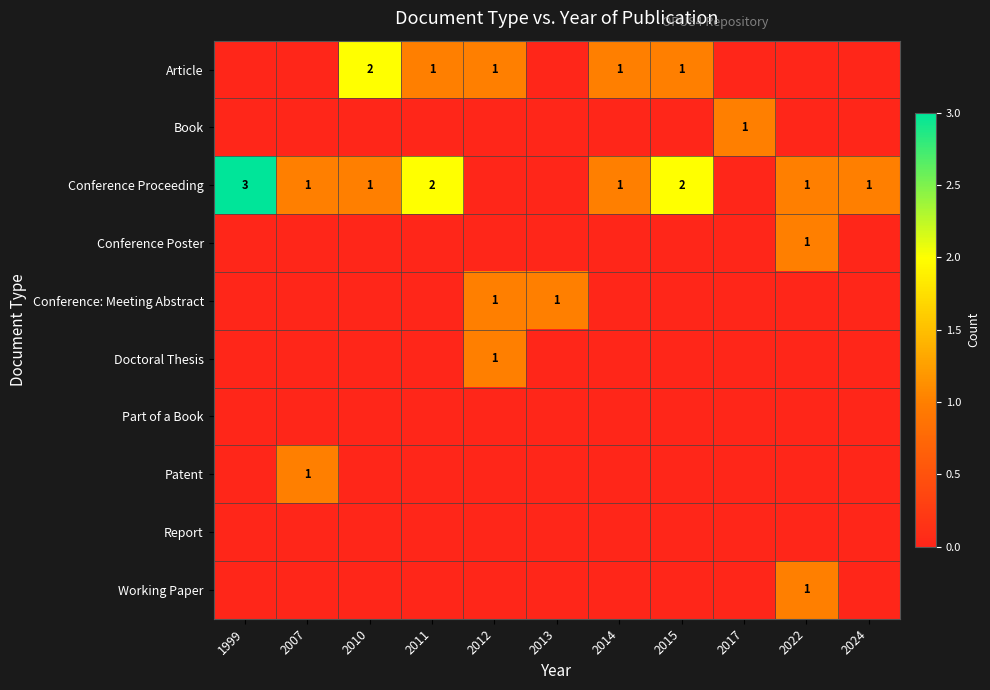

The Conference Proceeding series shows 1 at 2007. True or false?

True